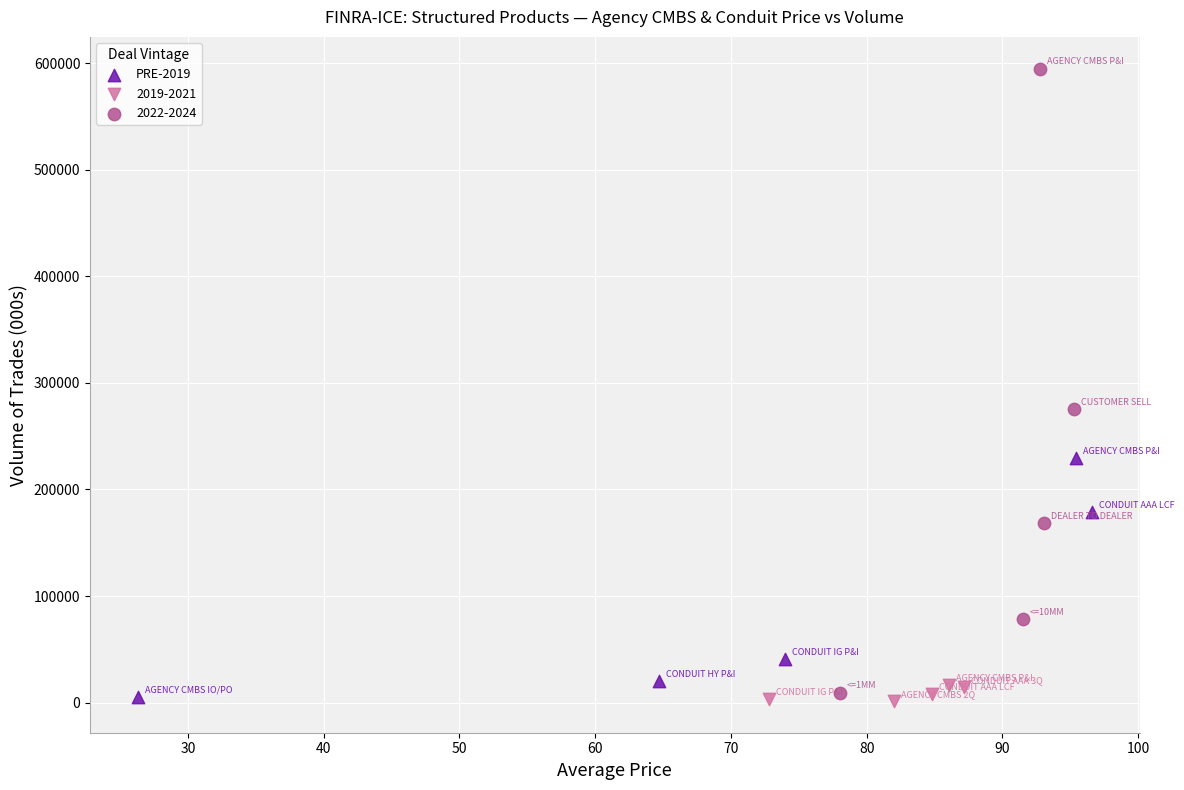

Which series has the widest spread of Y values?

2022-2024